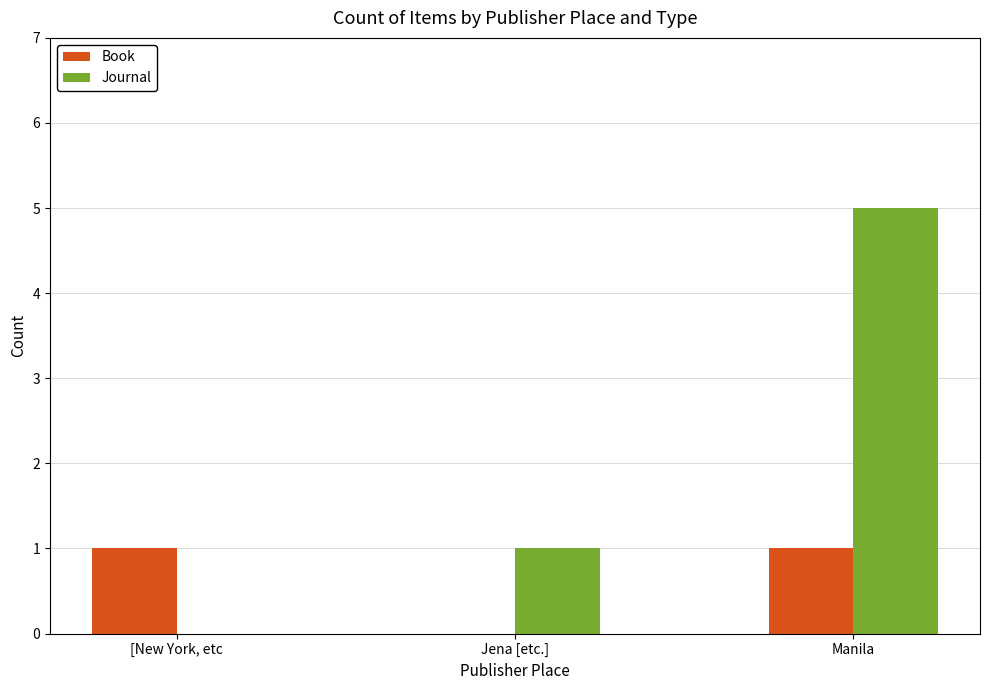

Count the Journal values in the range 0 to 5.

3